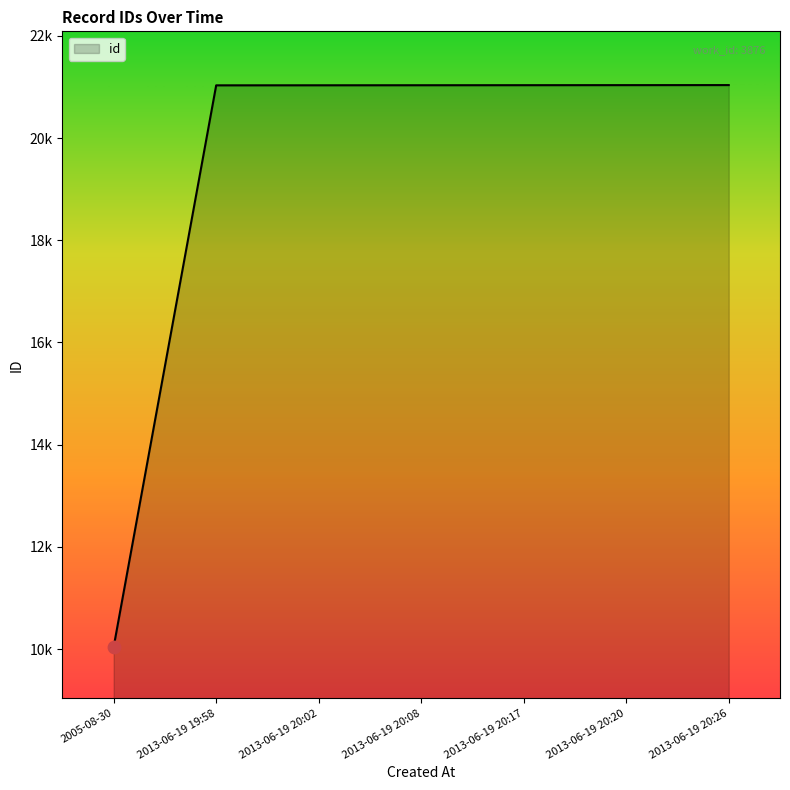

What is the change in value from 2013-06-19 20:17 to 2013-06-19 20:20?

+1